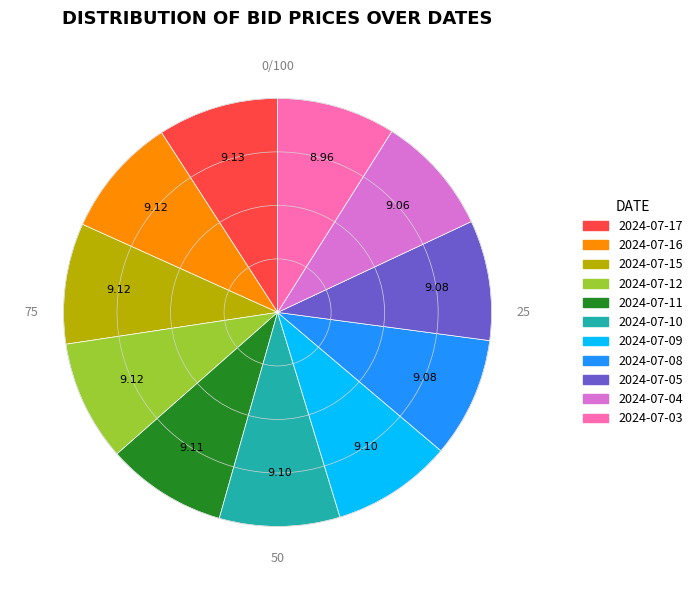

Is the sum of 2024-07-17 and 2024-07-08 greater than half?

No